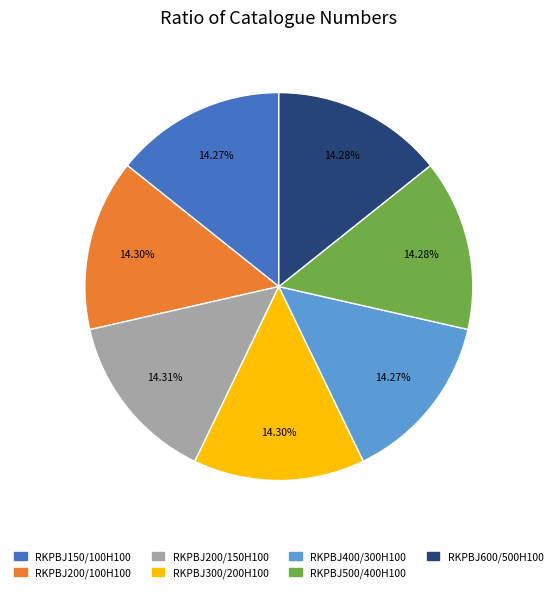

Count the number of slices in the pie.

7